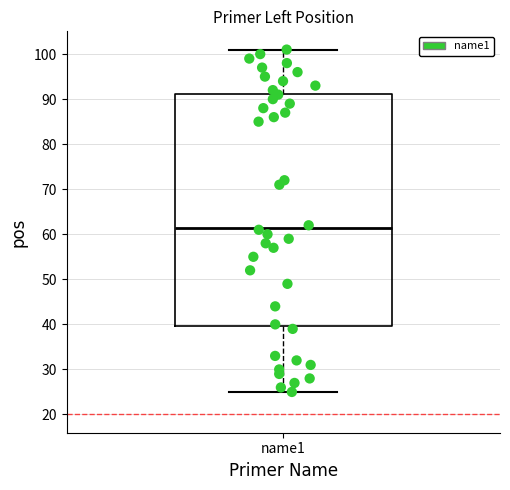

Read this box plot against the y-axis: the position of the median line, the range covered by the box, and the ends of both whiskers. The values are not printed on the chart, so give them approximately, as read against the axis.

median 62, box 40 to 91, whiskers 25 to 101